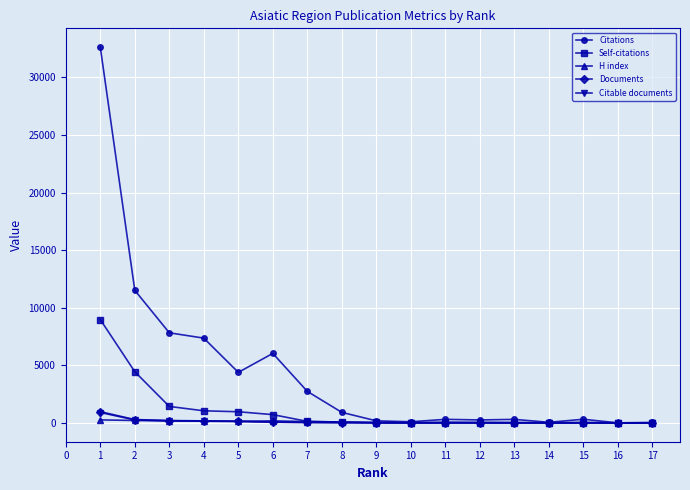

What are all the series names shown in the legend?

Citations, Self-citations, H index, Documents, Citable documents